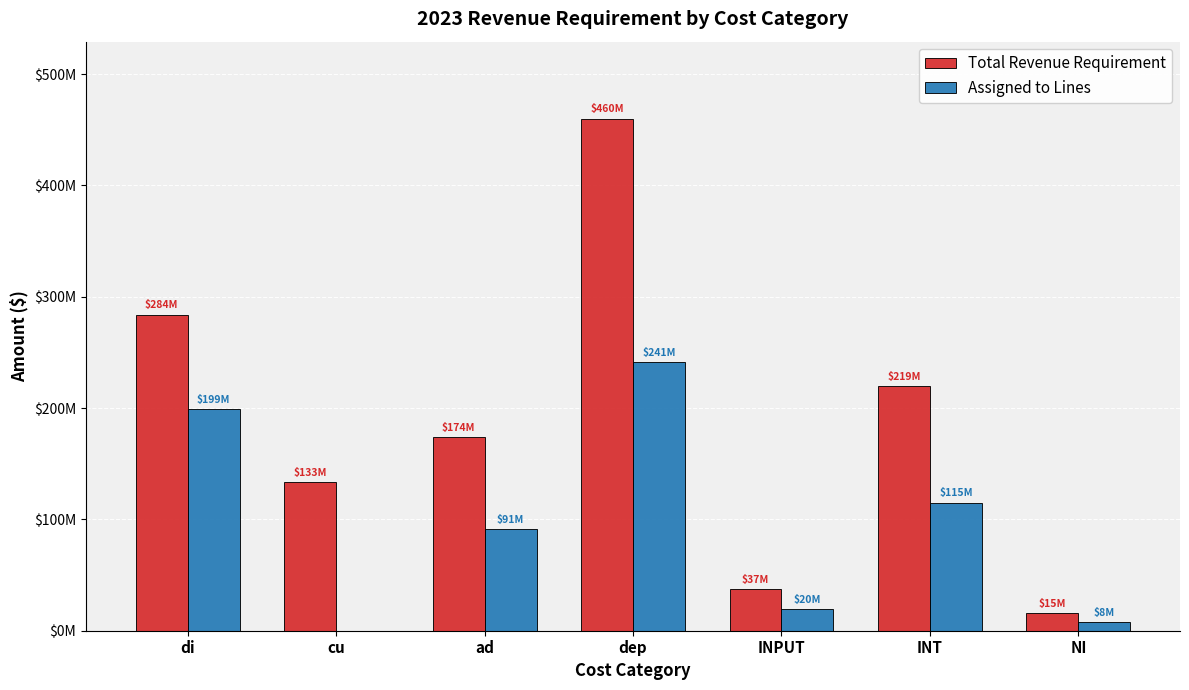

Which series has the widest spread of values?

Total Revenue Requirement